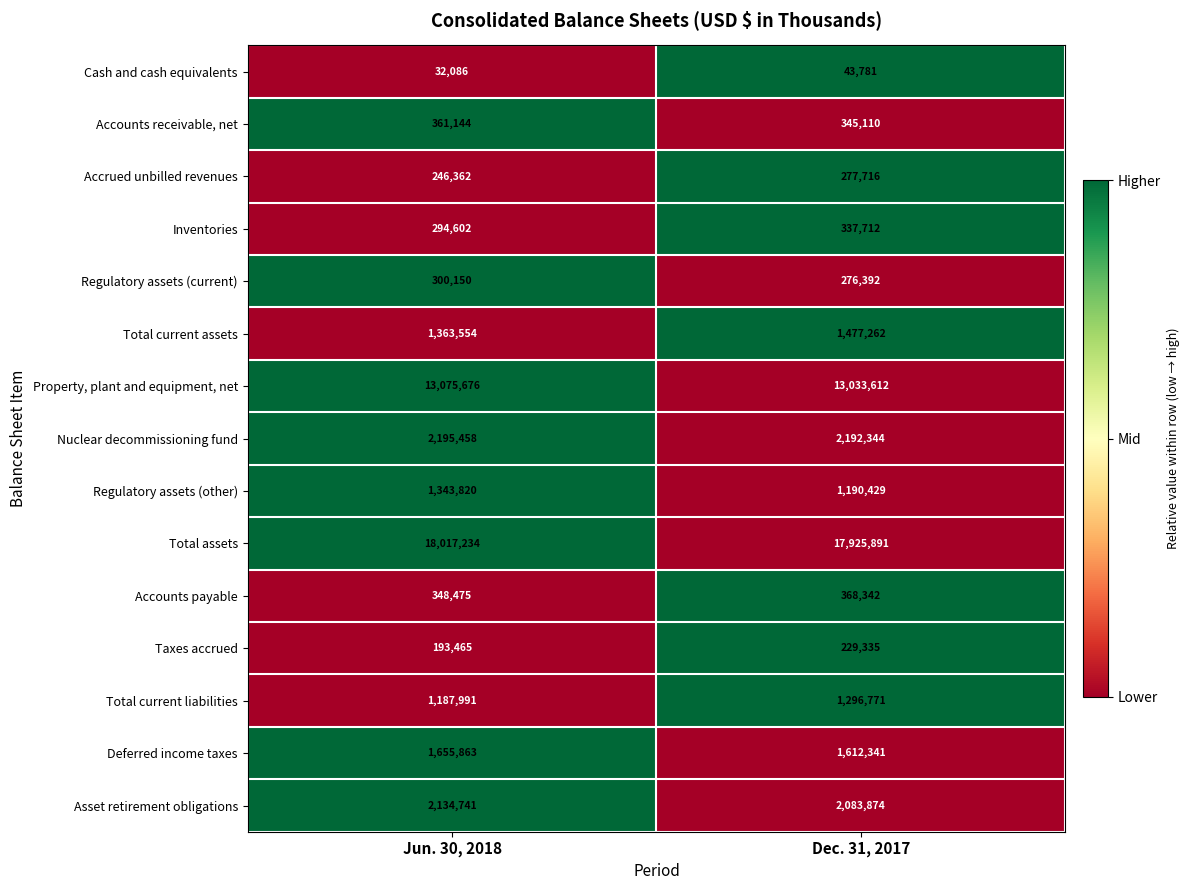

Reading right to left, transcribe all the data shown in this chart.

Cash and cash equivalents: Dec. 31, 2017=43781	Jun. 30, 2018=32086
Accounts receivable, net: Dec. 31, 2017=345110	Jun. 30, 2018=361144
Accrued unbilled revenues: Dec. 31, 2017=277716	Jun. 30, 2018=246362
Inventories: Dec. 31, 2017=337712	Jun. 30, 2018=294602
Regulatory assets (current): Dec. 31, 2017=276392	Jun. 30, 2018=300150
Total current assets: Dec. 31, 2017=1477262	Jun. 30, 2018=1363554
Property, plant and equipment, net: Dec. 31, 2017=13033612	Jun. 30, 2018=13075676
Nuclear decommissioning fund: Dec. 31, 2017=2192344	Jun. 30, 2018=2195458
Regulatory assets (other): Dec. 31, 2017=1190429	Jun. 30, 2018=1343820
Total assets: Dec. 31, 2017=17925891	Jun. 30, 2018=18017234
Accounts payable: Dec. 31, 2017=368342	Jun. 30, 2018=348475
Taxes accrued: Dec. 31, 2017=229335	Jun. 30, 2018=193465
Total current liabilities: Dec. 31, 2017=1296771	Jun. 30, 2018=1187991
Deferred income taxes: Dec. 31, 2017=1612341	Jun. 30, 2018=1655863
Asset retirement obligations: Dec. 31, 2017=2083874	Jun. 30, 2018=2134741